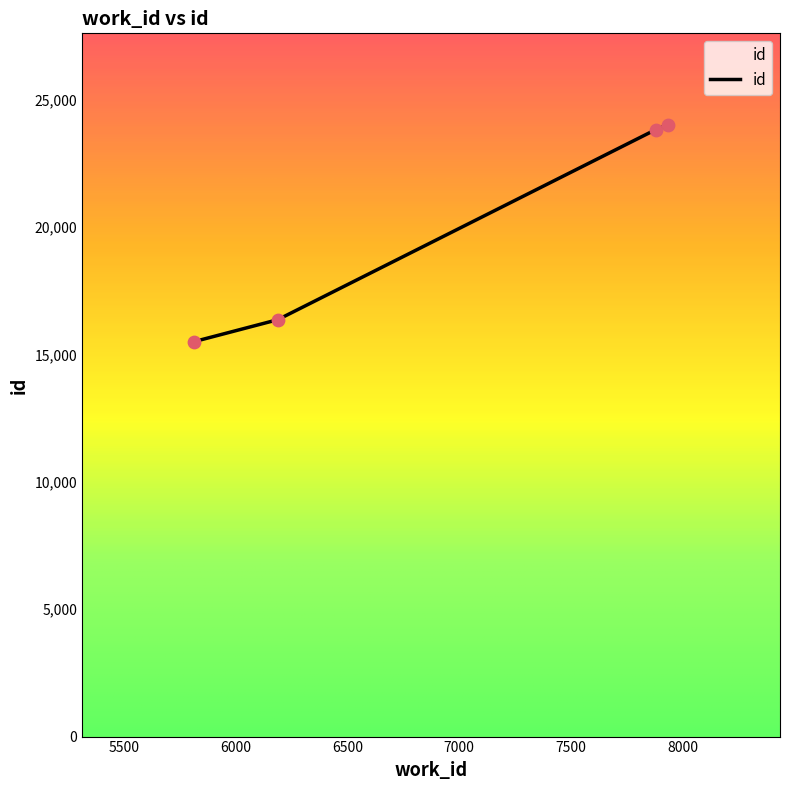

What is the greatest value displayed?

24007